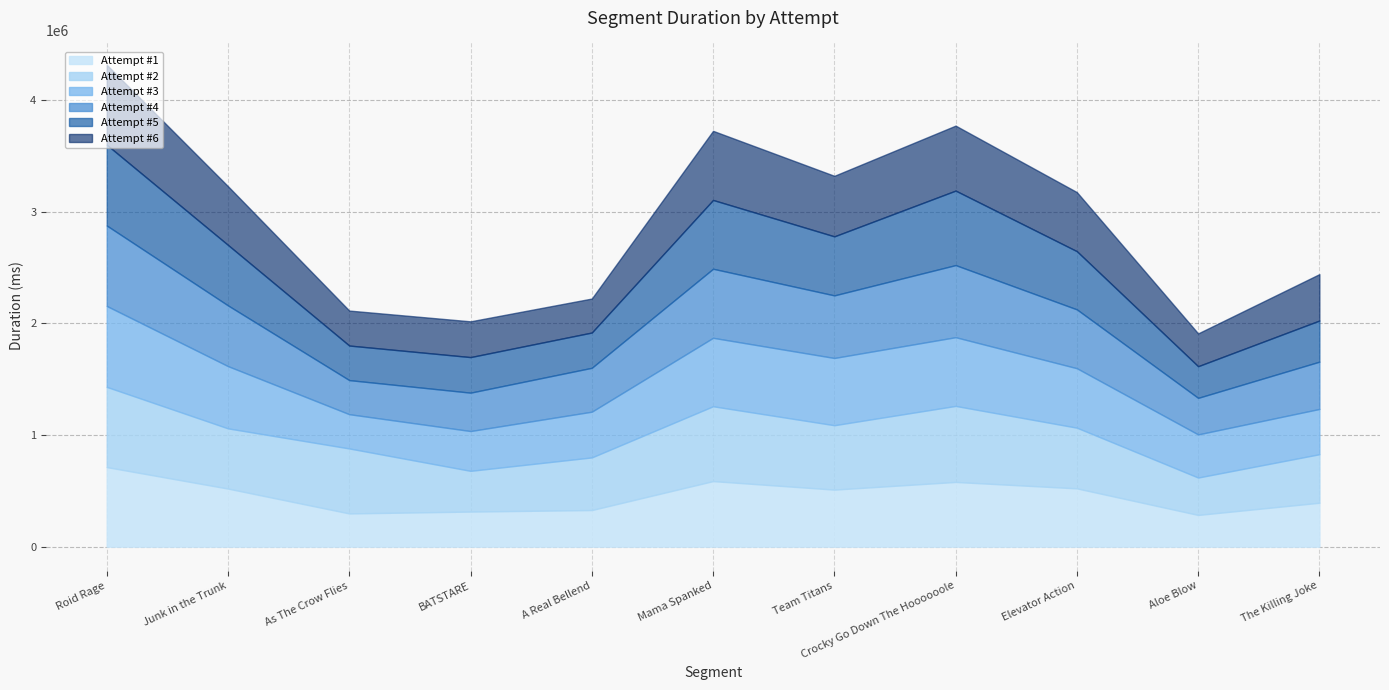

Which series has the widest spread of values?

Attempt #5